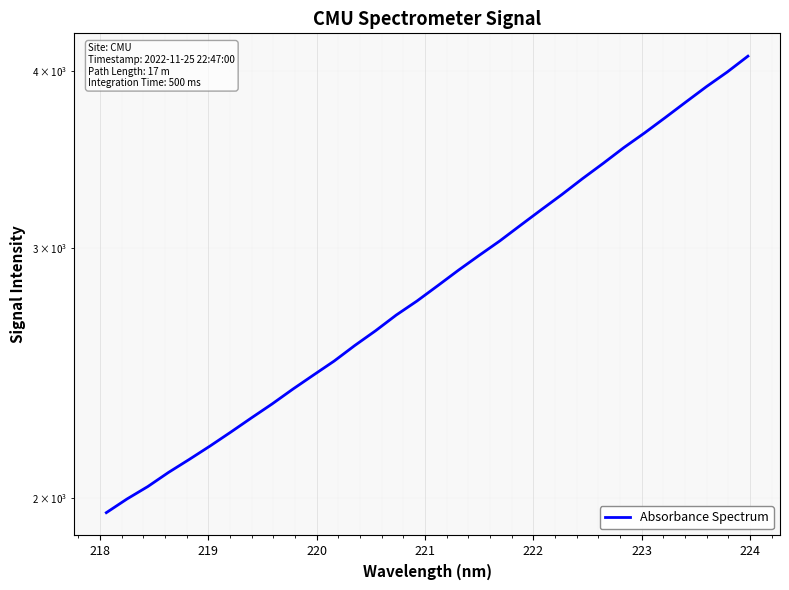

What is the smallest value displayed?

1953.9